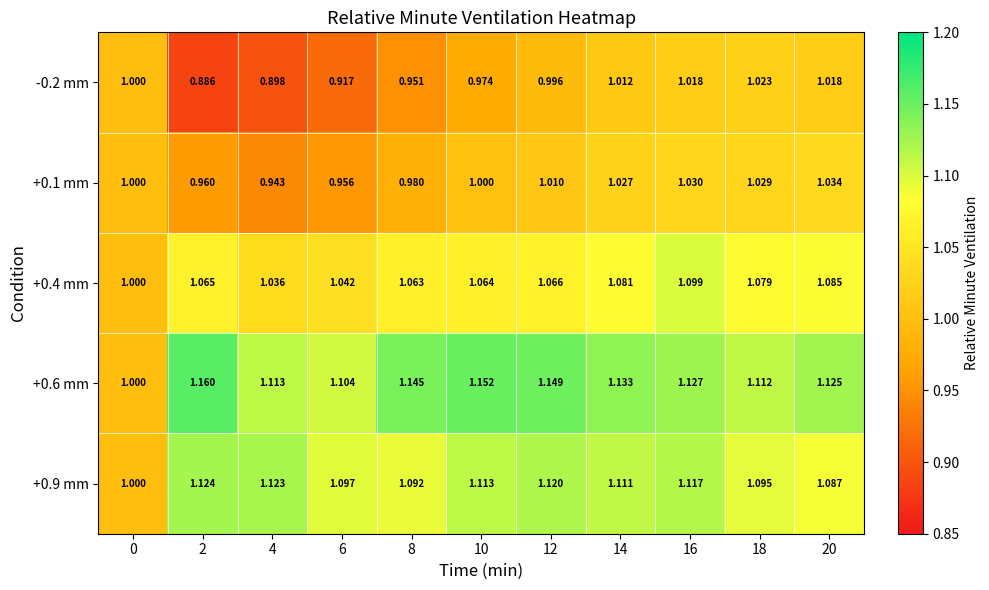

Is the value of +0.1 mm at 18 greater than the value of +0.9 mm at 2?

No